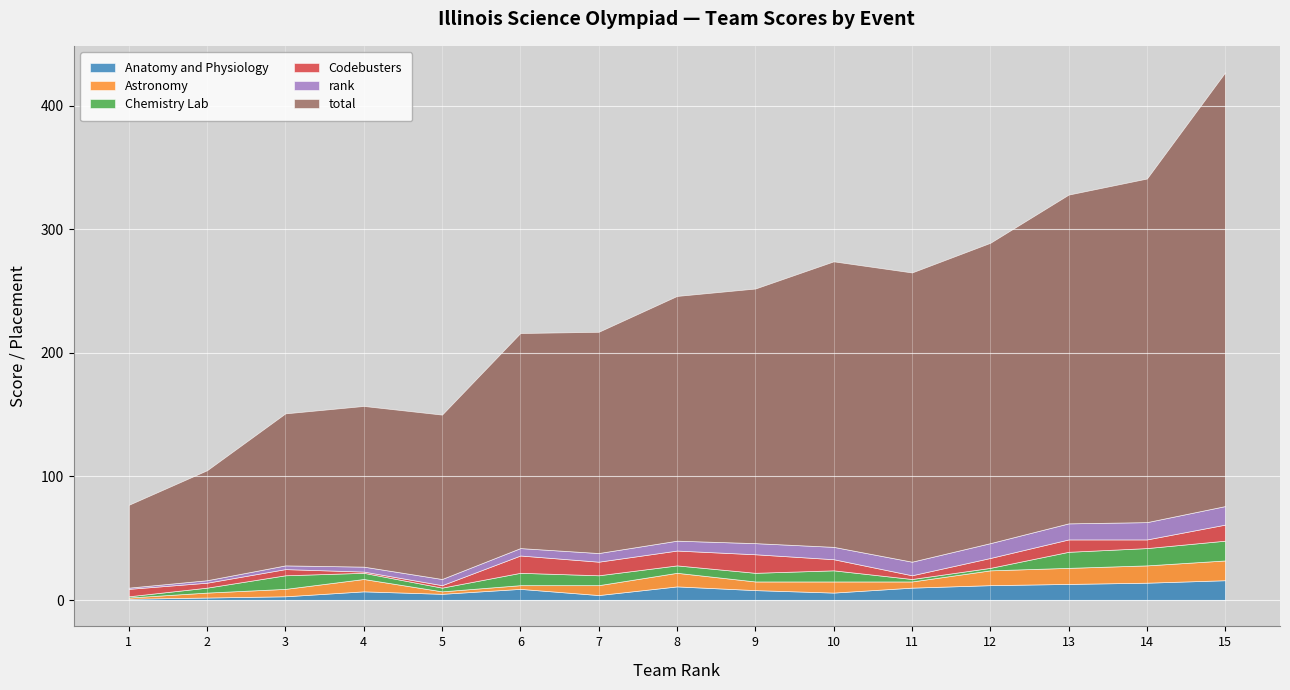

Is it true that total equals 351 at 15?

True